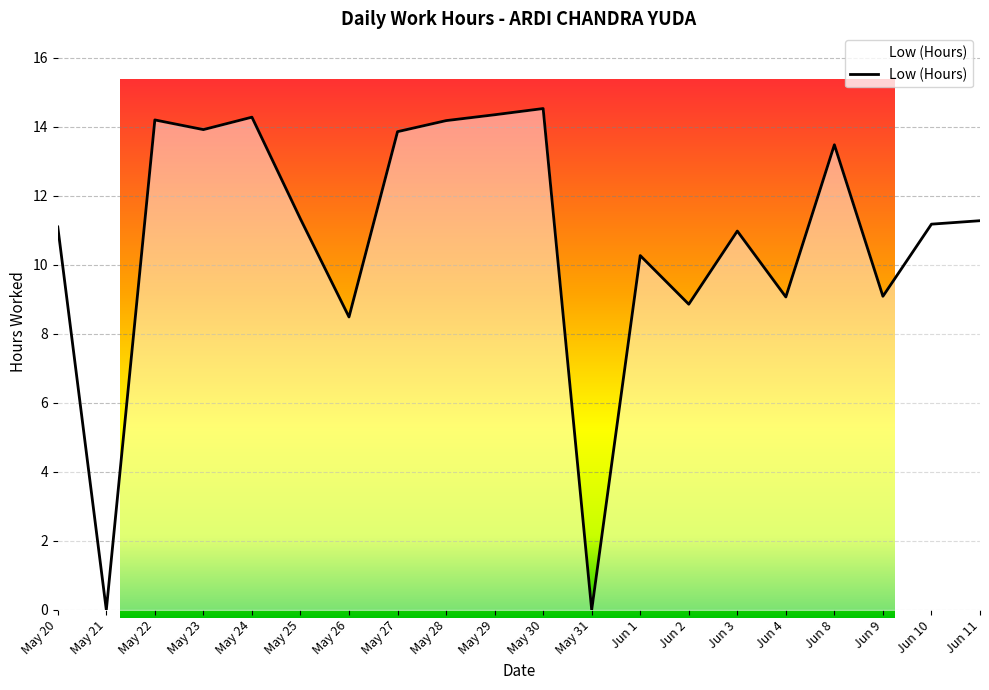

What is the average value?

10.7